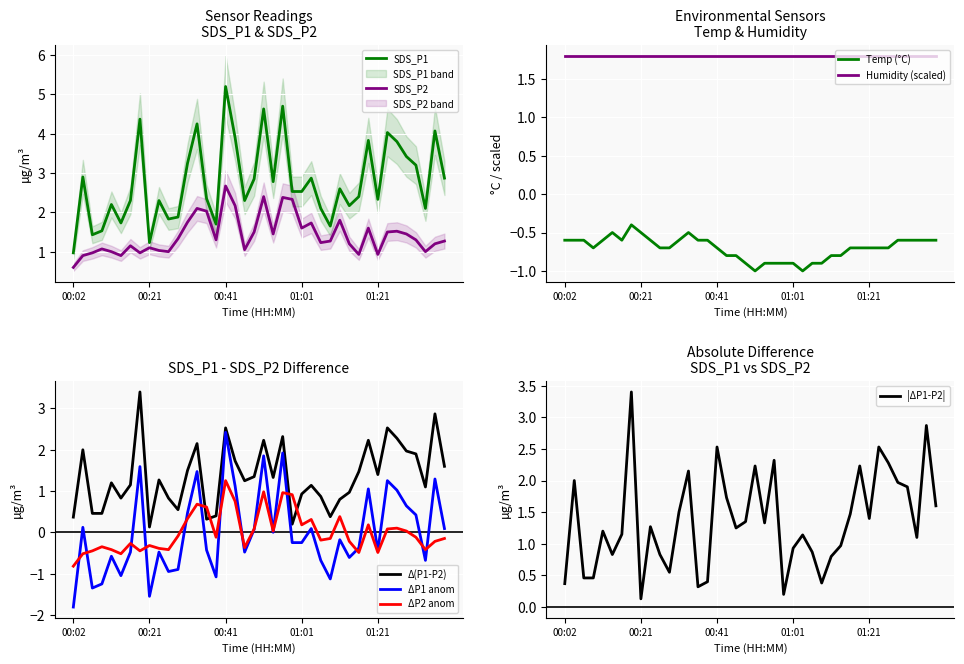

Is it true that SDS_P1 equals 3.4 at 00:46?

False